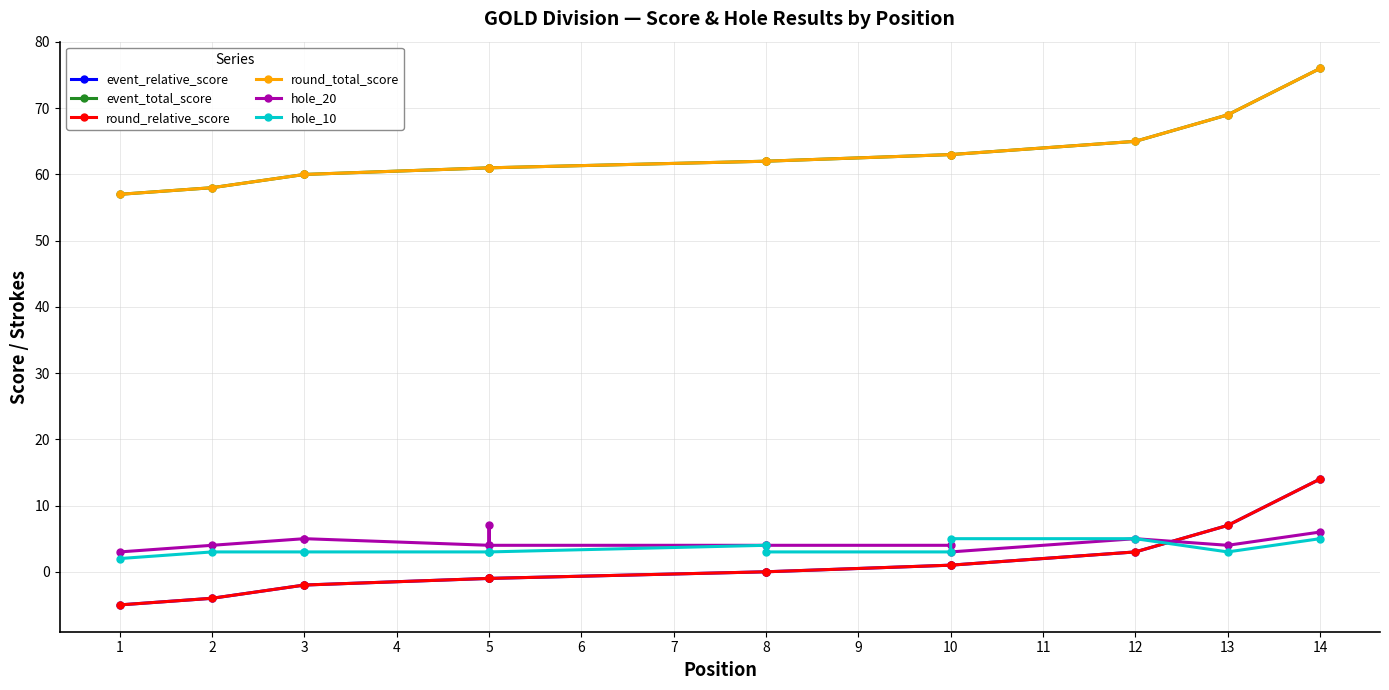

True or false: hole_10 and round_total_score cross at least once.

False